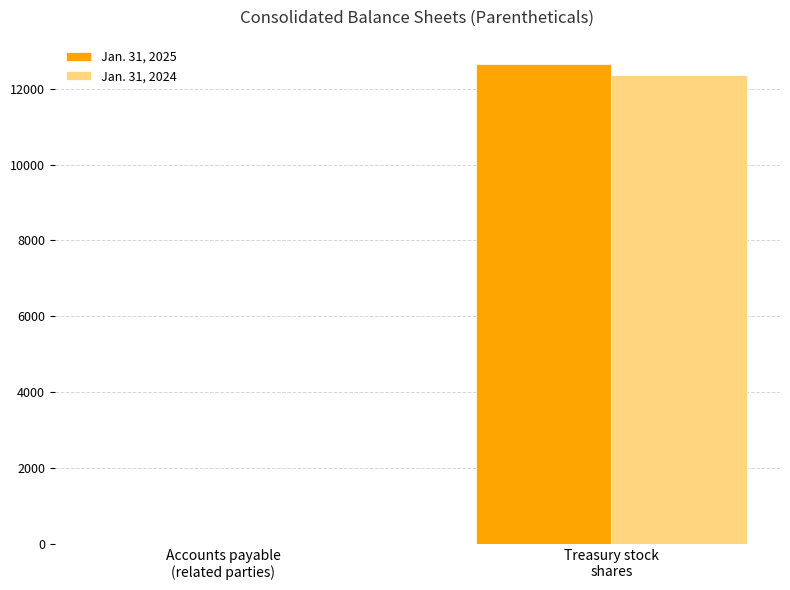

Is the value of Jan. 31, 2024 at Accounts payable
(related parties) greater than the value of Jan. 31, 2025 at Treasury stock
shares?

No